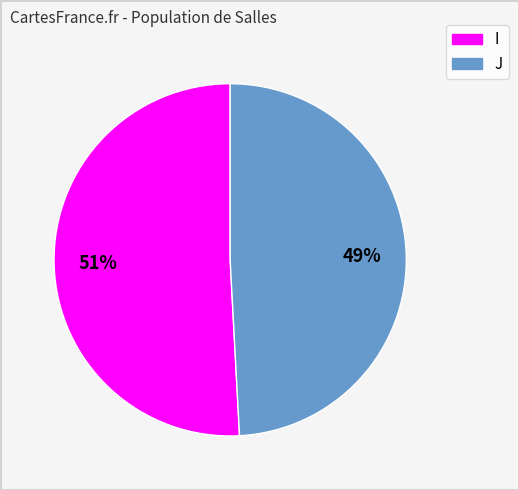

How many slices are in this pie chart?

2